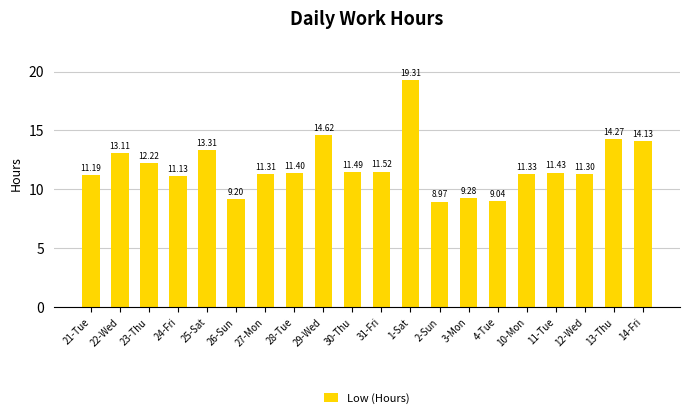

Does the chart contain stacked bars?

No